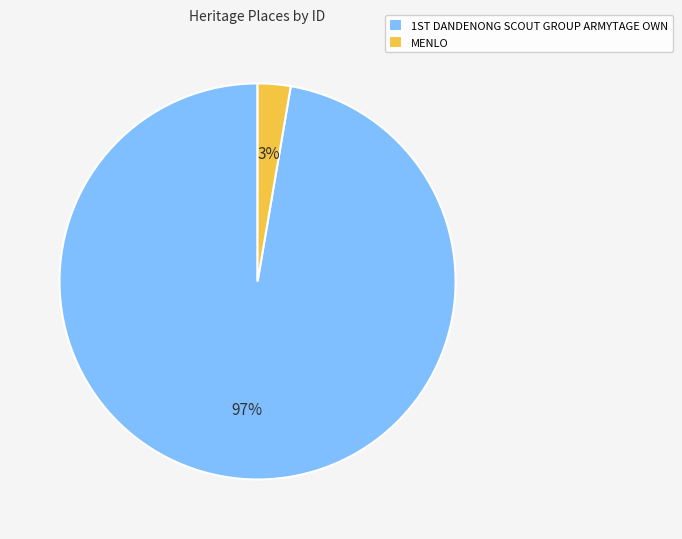

Rank the categories by value from highest to lowest.

1ST DANDENONG SCOUT GROUP ARMYTAGE OWN, MENLO